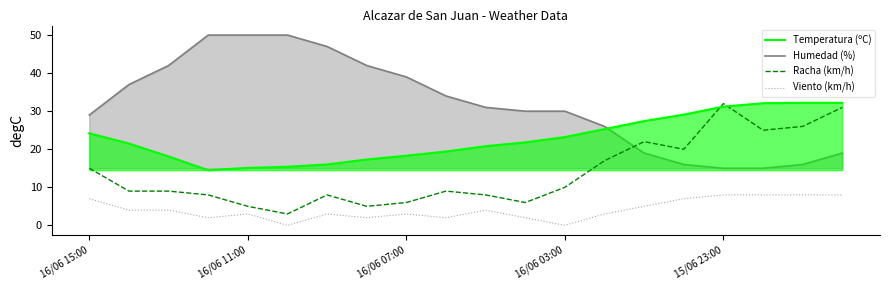

Which series has the widest spread of values?

Humedad (%)